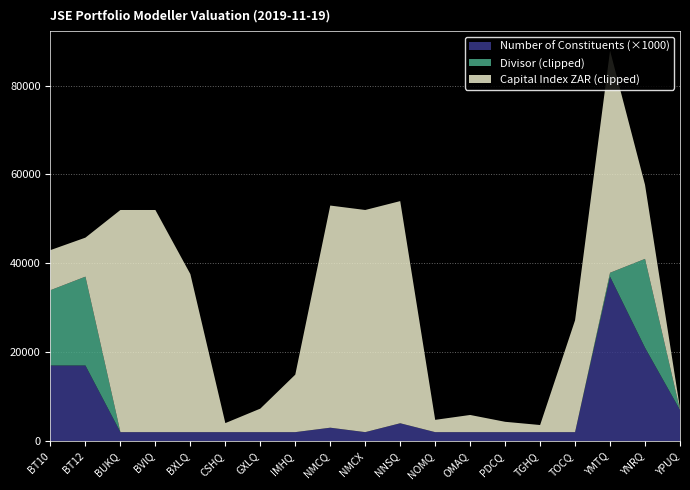

Reading left to right, transcribe all the data shown in this chart.

Capital Index (ZAR): 9023.1	8778.9	327561.0	56282.0	35571.0	2031.0	5290.9	12940.0	340048.0	237289.0	340137.9	2763.8	3862.9	2325.0	1599.0	25182.9	53075.5	16659.1	301.1
Divisor: 16951.5	873961.8	1.0	1.0	1.0	1.0	0.9	1.0	1.0	1.0	1.0	1.0	0.8	1.0	1.0	1.0	871.2	34599539.3	10.0
Number of Constituents: 17.0	17.0	2.0	2.0	2.0	2.0	2.0	2.0	3.0	2.0	4.0	2.0	2.0	2.0	2.0	2.0	37.0	21.0	7.0